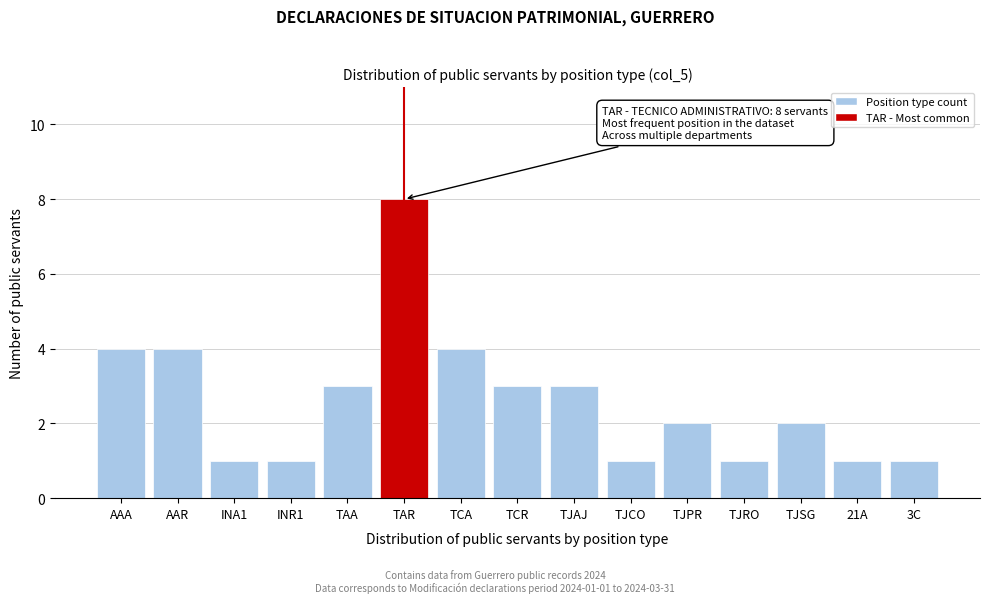

Reading left to right, what are all the values shown in this chart?

AAA=4	AAR=4	INA1=1	INR1=1	TAA=3	TAR=8	TCA=4	TCR=3	TJAJ=3	TJCO=1	TJPR=2	TJRO=1	TJSG=2	21A=1	3C=1